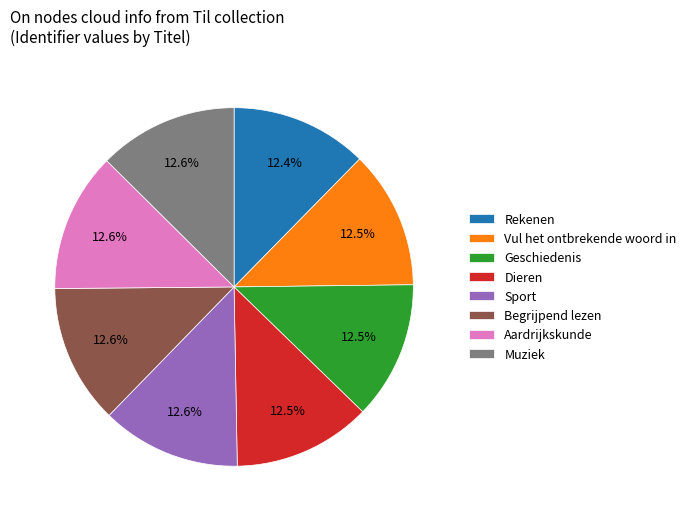

Count the number of slices in the pie.

8